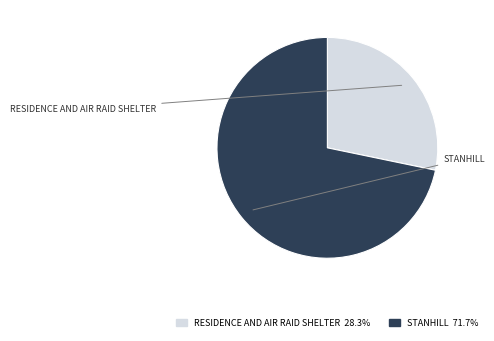

Rank the categories by value from highest to lowest.

STANHILL, RESIDENCE AND AIR RAID SHELTER